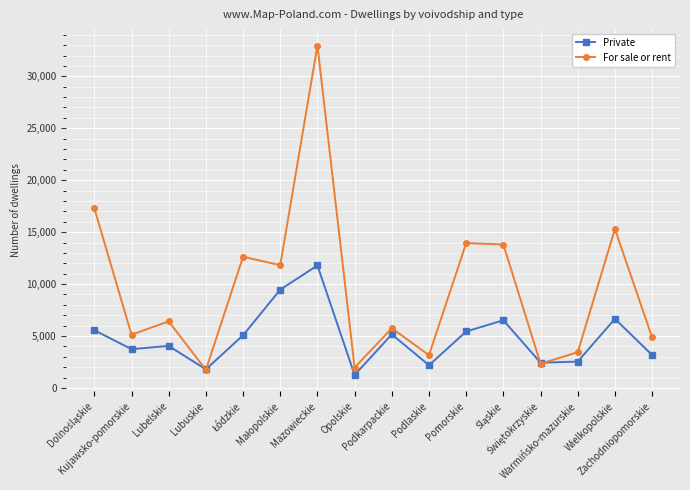

What are all the series names shown in the legend?

Private, For sale or rent